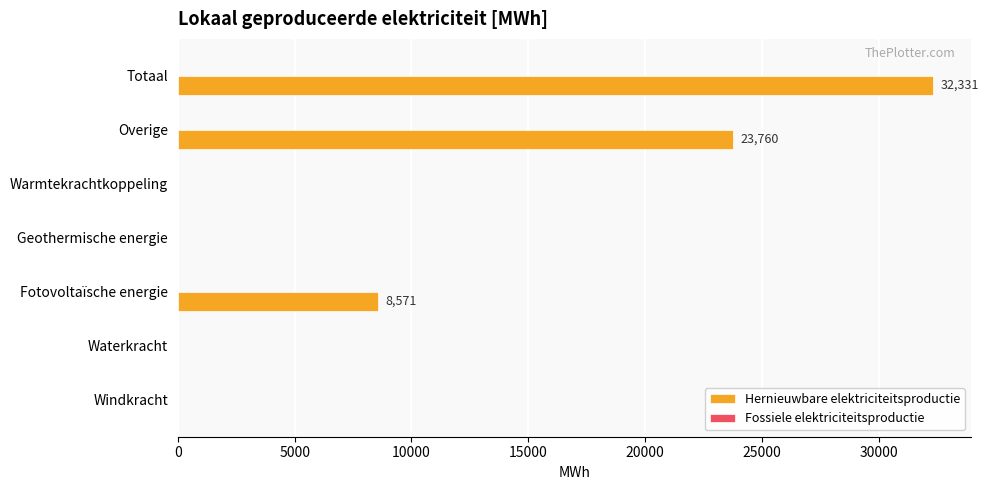

Which category has the highest value across all series?

Totaal